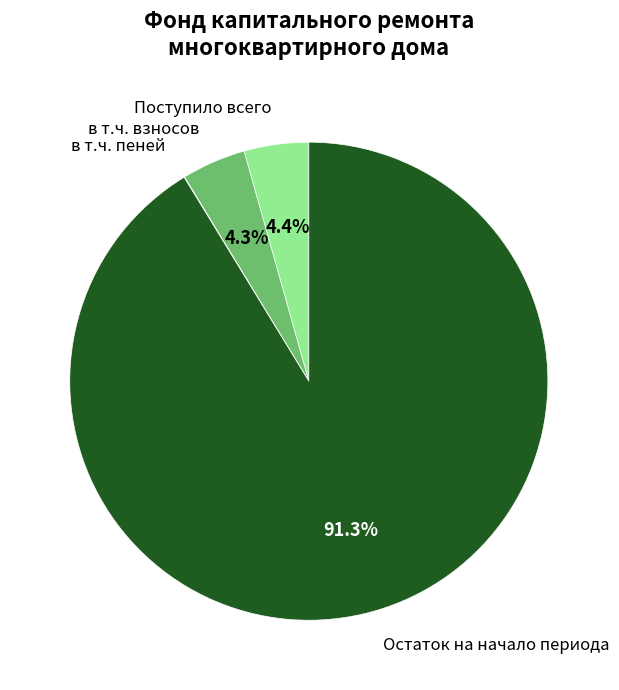

Is there any slice that represents more than half of the pie?

Yes